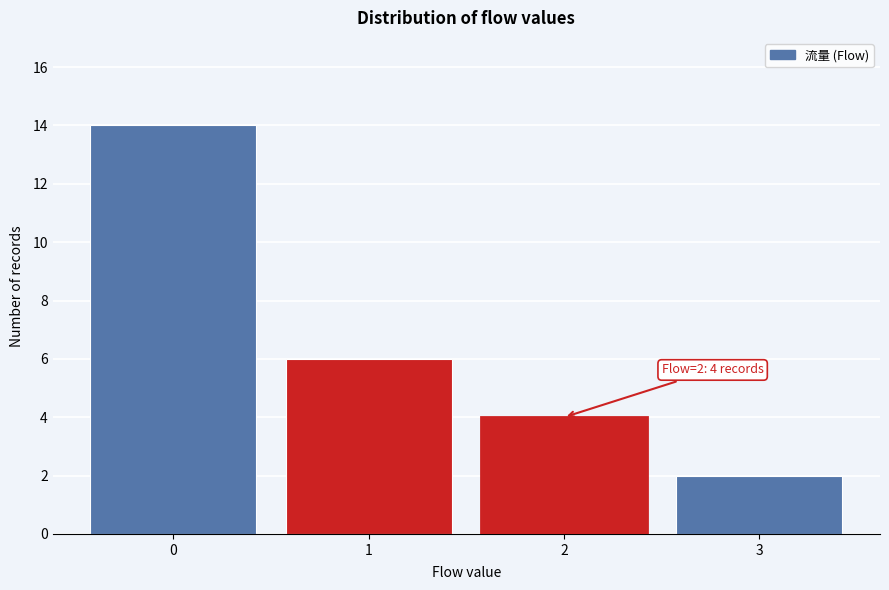

Reading left to right, transcribe all the data shown in this chart.

0=14	1=6	2=4	3=2